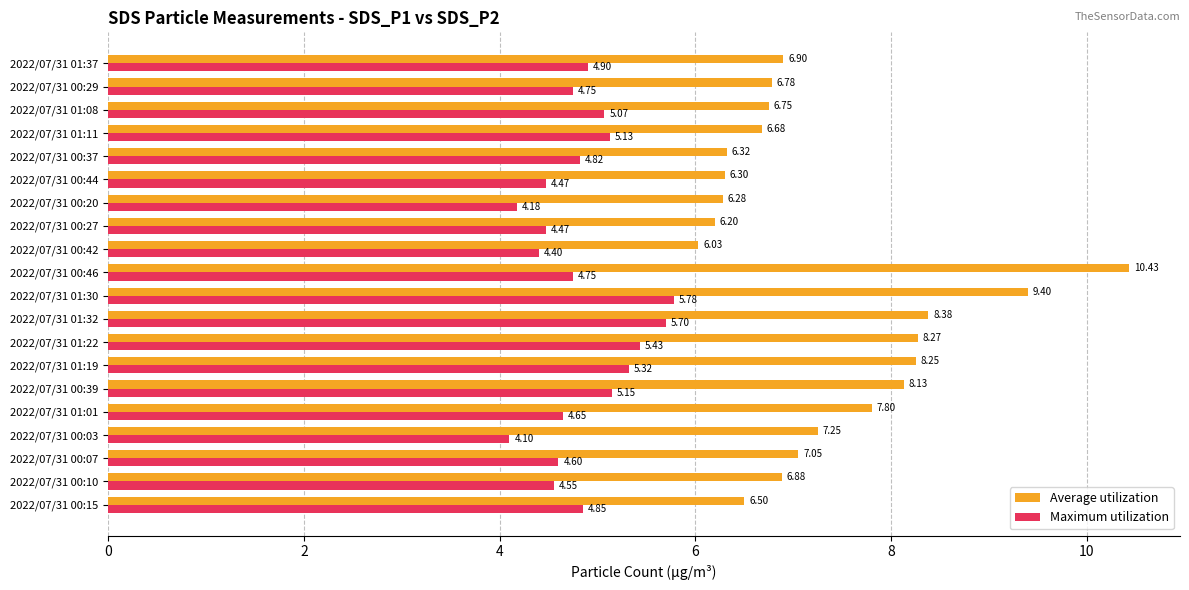

What is the maximum value for Average utilization?

10.4